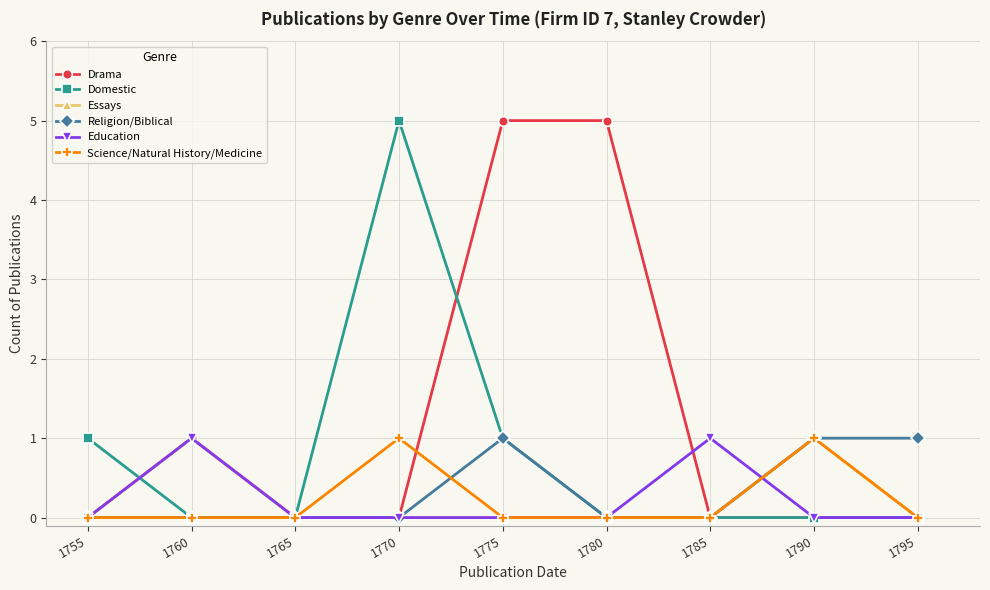

What is the maximum value for Domestic?

5